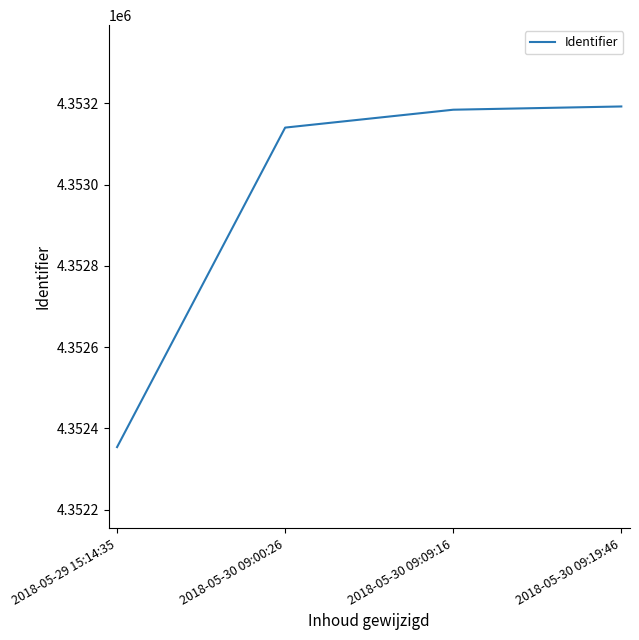

Which category has the lowest value across all series?

2018-05-29 15:14:35